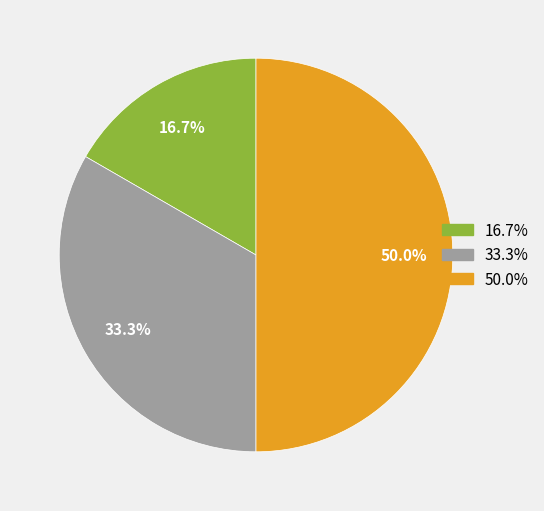

Which has a higher value, 16.7% or 50.0%?

50.0%